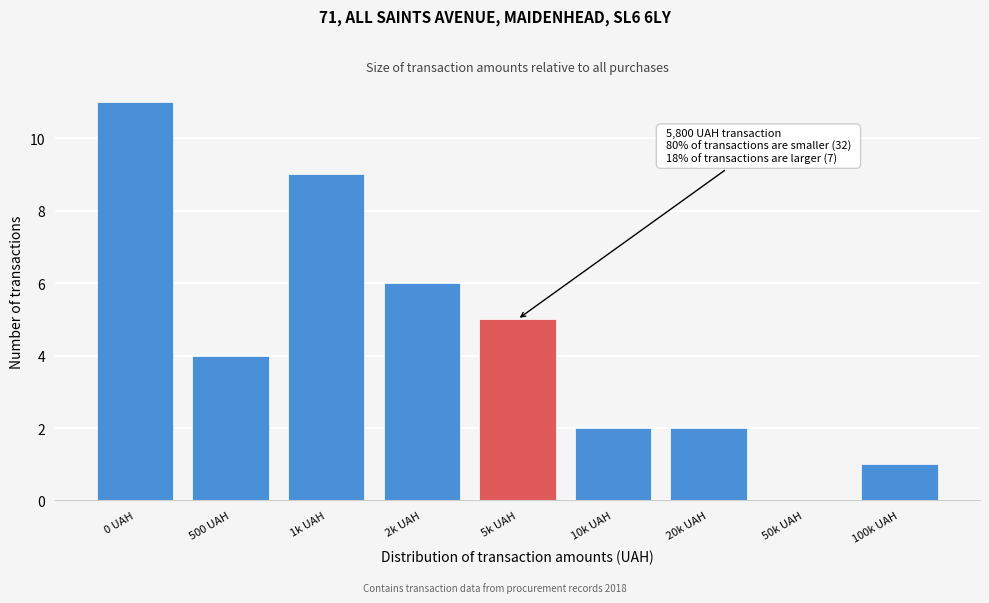

Reading right to left, extract all data points from this chart.

100k UAH=1	50k UAH=0	20k UAH=2	10k UAH=2	5k UAH=5	2k UAH=6	1k UAH=9	500 UAH=4	0 UAH=11